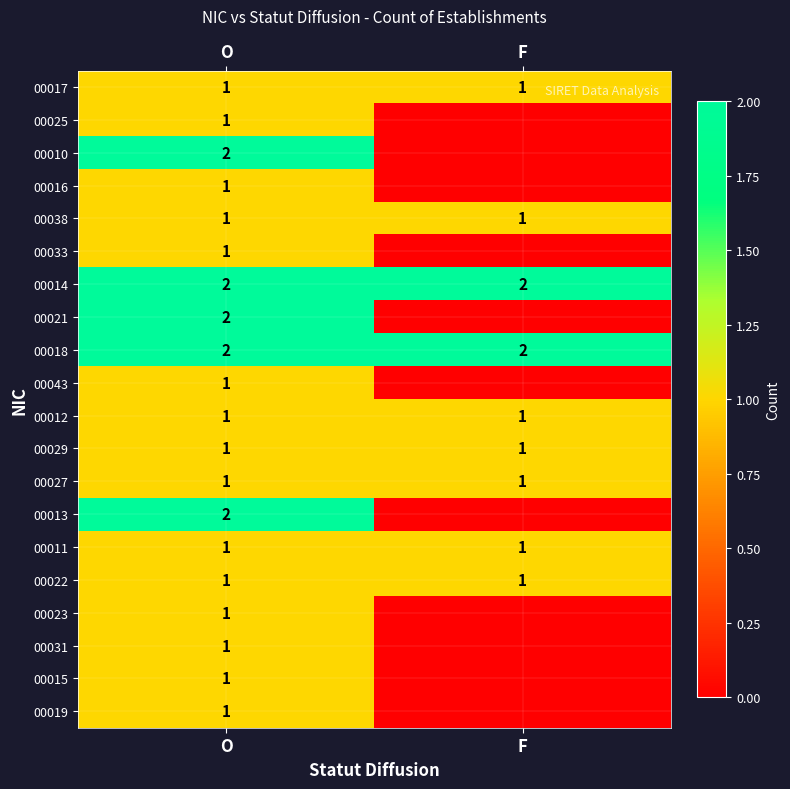

True or false: 00018 has a value of 1 at O.

False